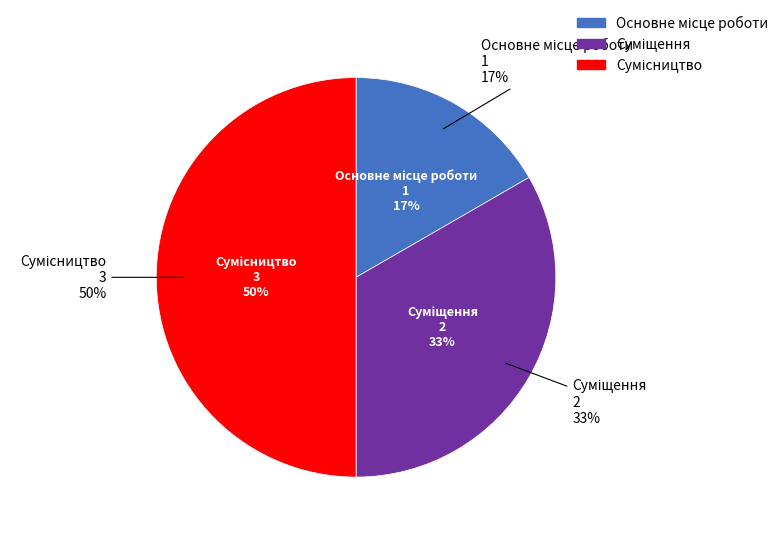

What is the change in value from Основне місце роботи to Суміщення?

+1